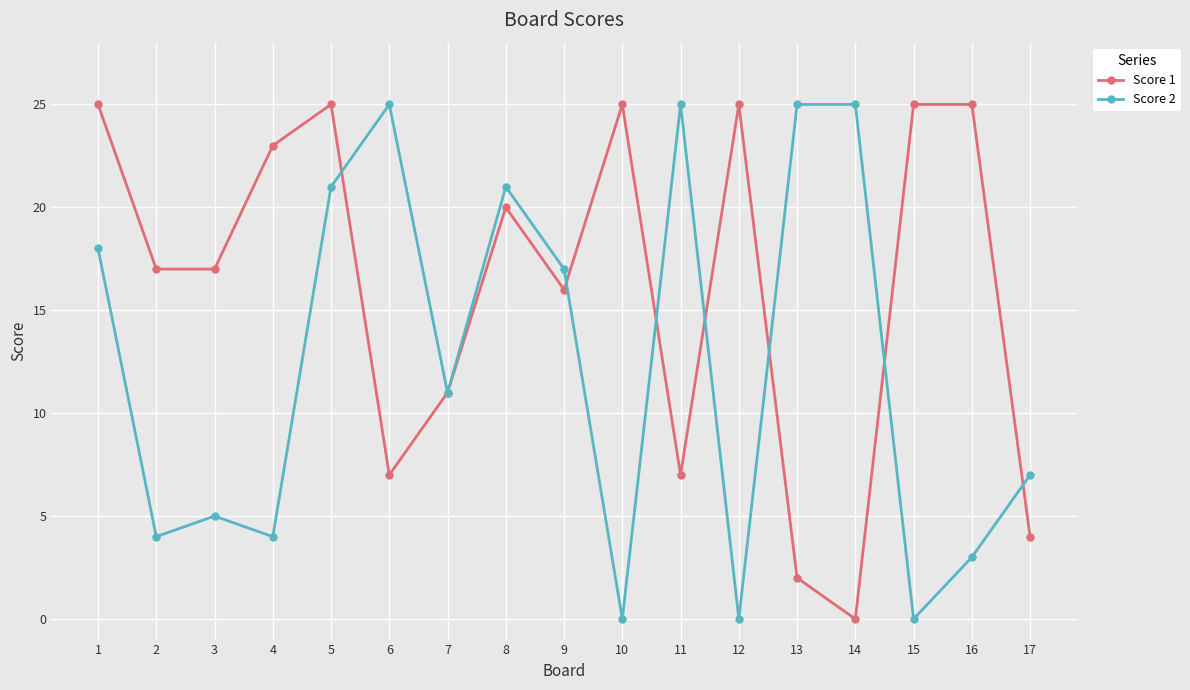

At 6, list the series in order from largest to smallest.

Score 2, Score 1